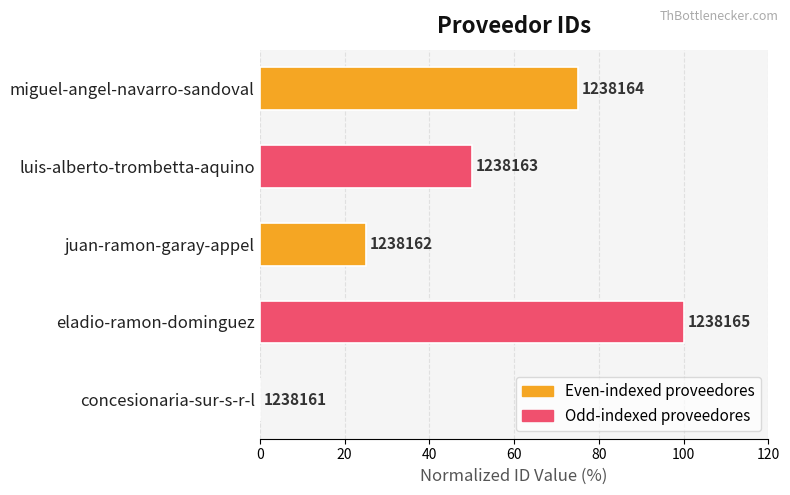

Are the bars horizontal?

Yes